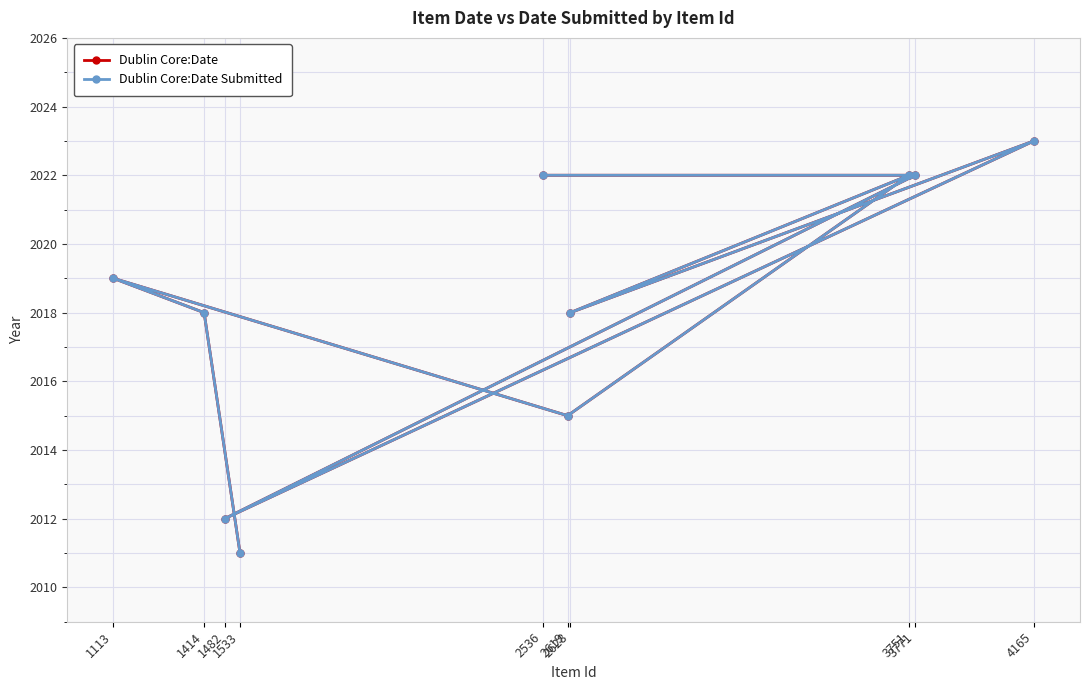

True or false: Dublin Core:Date and Dublin Core:Date Submitted intersect in this chart.

False